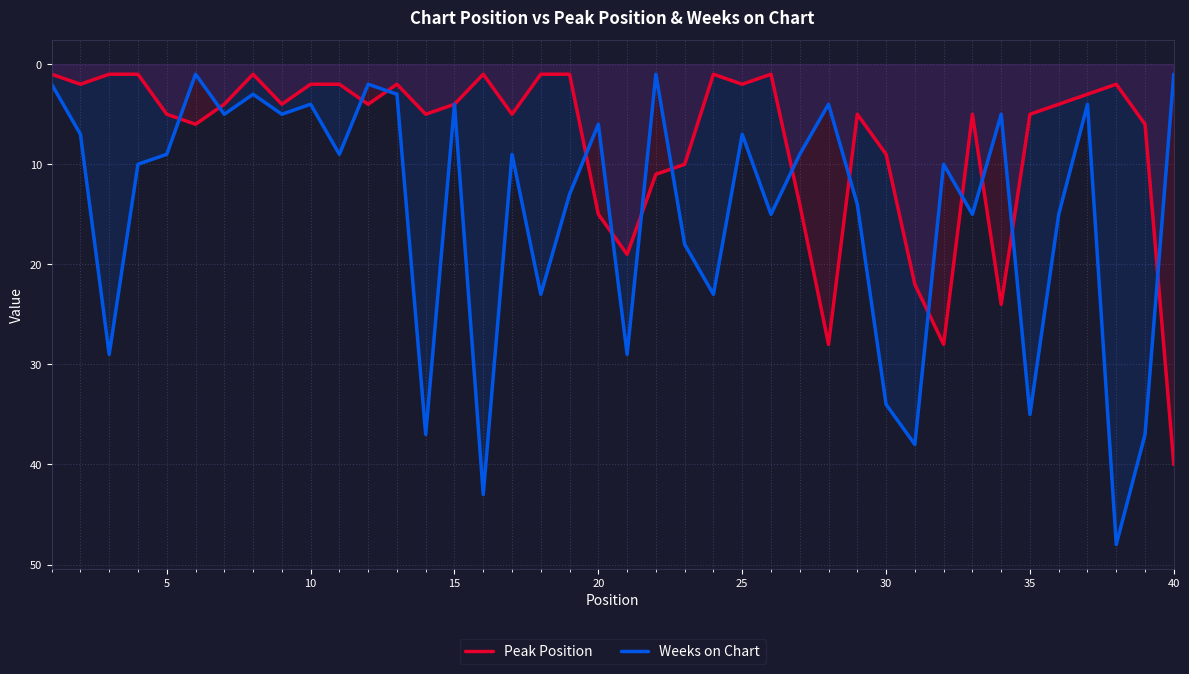

Which series has the widest spread of values?

Weeks on Chart